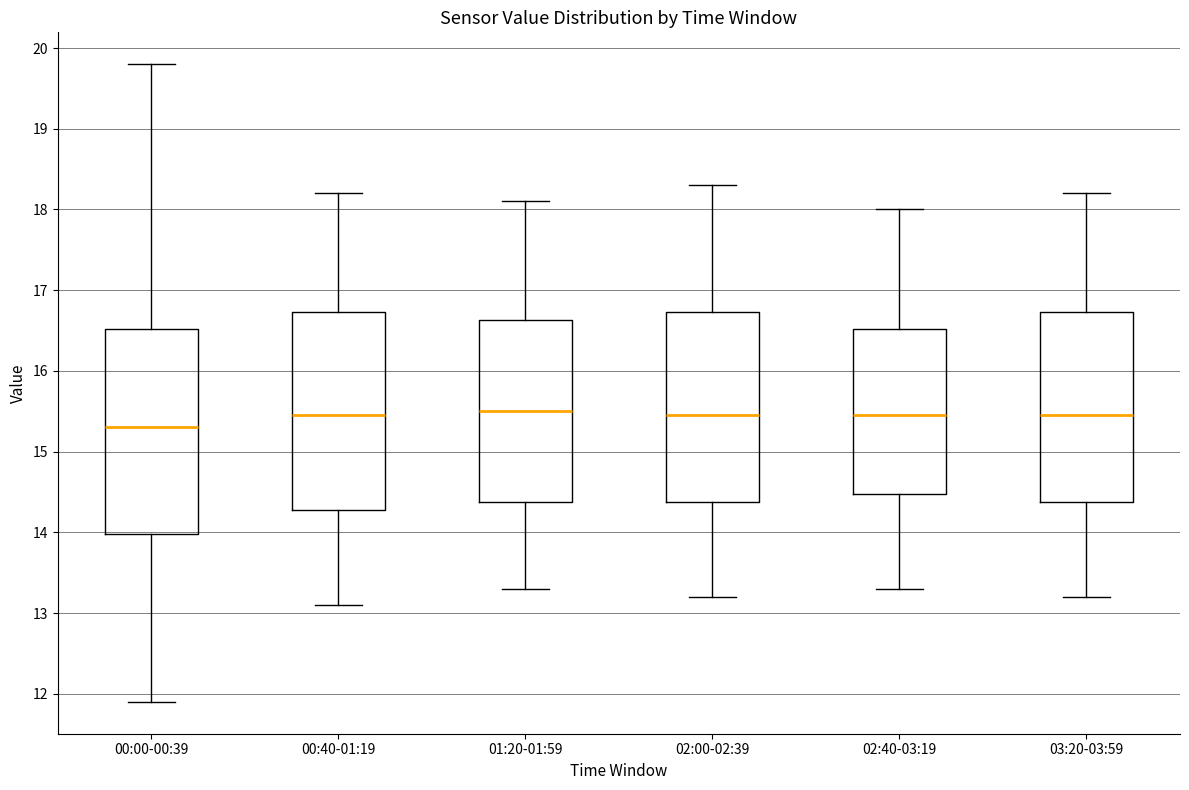

Reading left to right, transcribe this box plot: for each box, give where its median line is, the range the box spans, and where its two whiskers end, as read against the y-axis. The values are not printed on the chart, so give them approximately, as read against the axis.

00:00-00:39: median 15.3, box 14.0 to 16.5, whiskers 11.9 to 19.8
00:40-01:19: median 15.5, box 14.3 to 16.7, whiskers 13.1 to 18.2
01:20-01:59: median 15.5, box 14.4 to 16.6, whiskers 13.3 to 18.1
02:00-02:39: median 15.5, box 14.4 to 16.7, whiskers 13.2 to 18.3
02:40-03:19: median 15.5, box 14.5 to 16.5, whiskers 13.3 to 18.0
03:20-03:59: median 15.5, box 14.4 to 16.7, whiskers 13.2 to 18.2